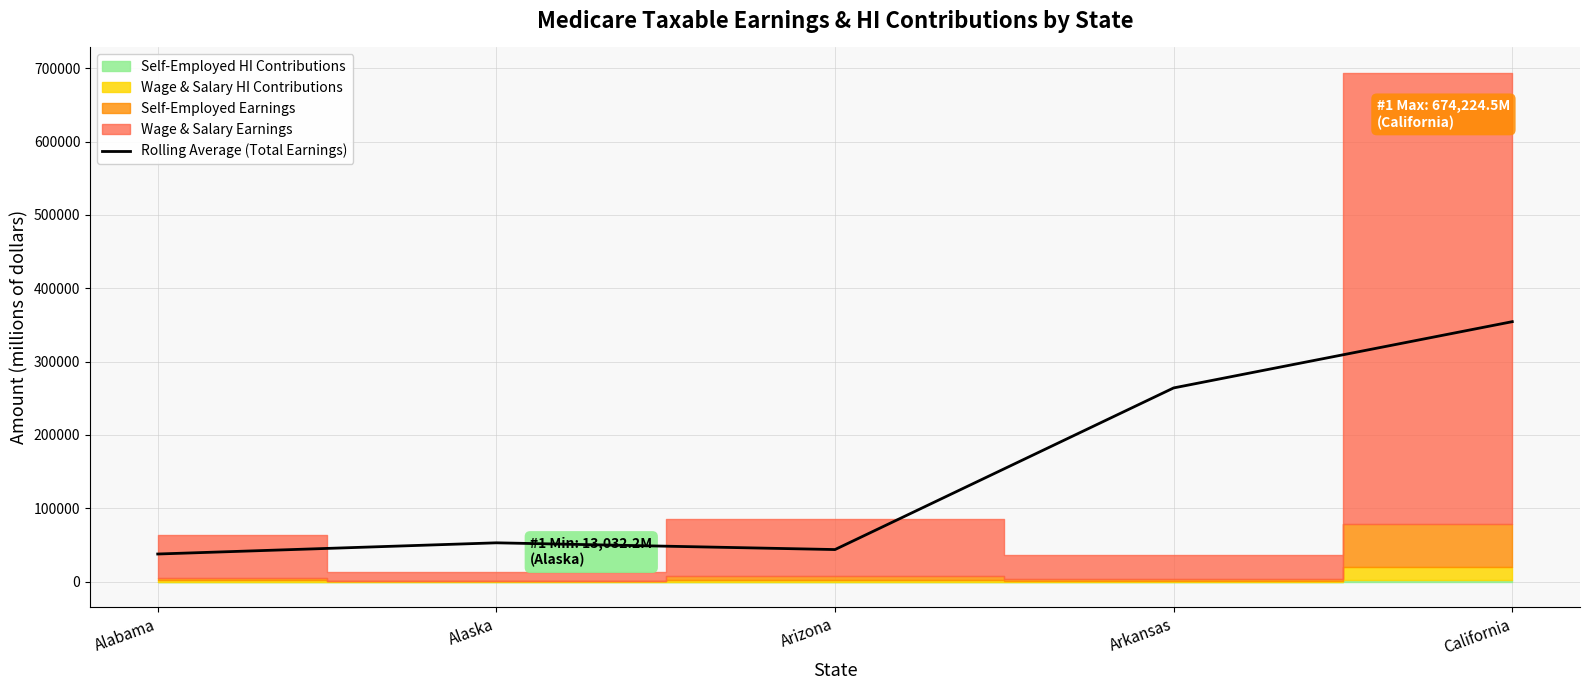

Reading left to right, what are all the values shown in this chart?

Alabama=37707.8	Alaska=52973.5	Arizona=43788.0	Arkansas=264185.5	California=354525.7